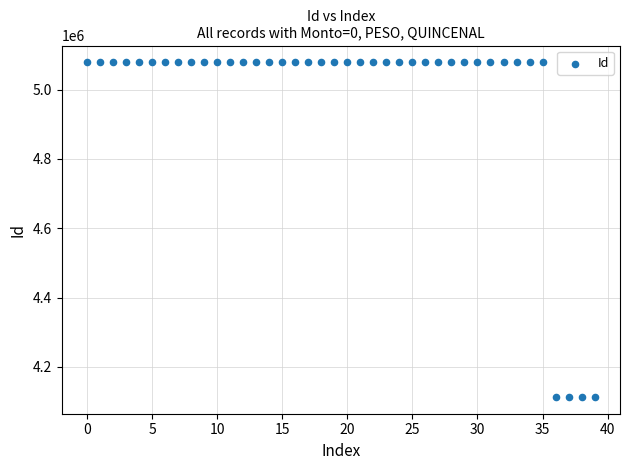

What is the range of Y values (max minus min)?

965559